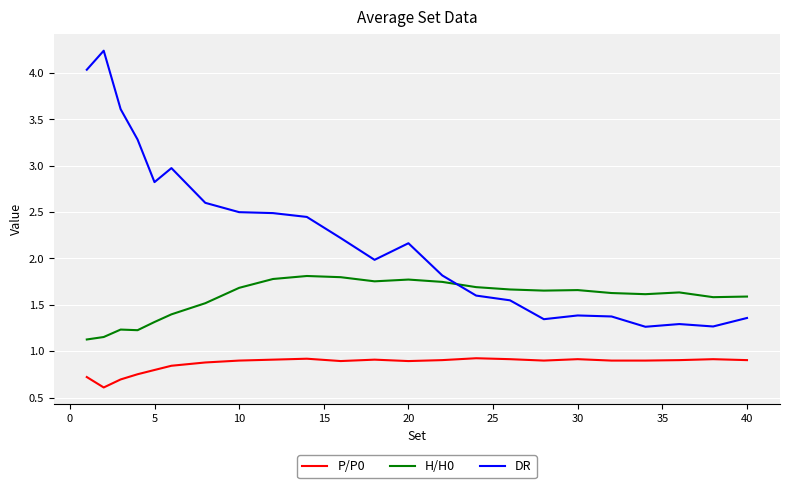

Rank the series by their maximum value, from lowest to highest.

P/P0, H/H0, DR